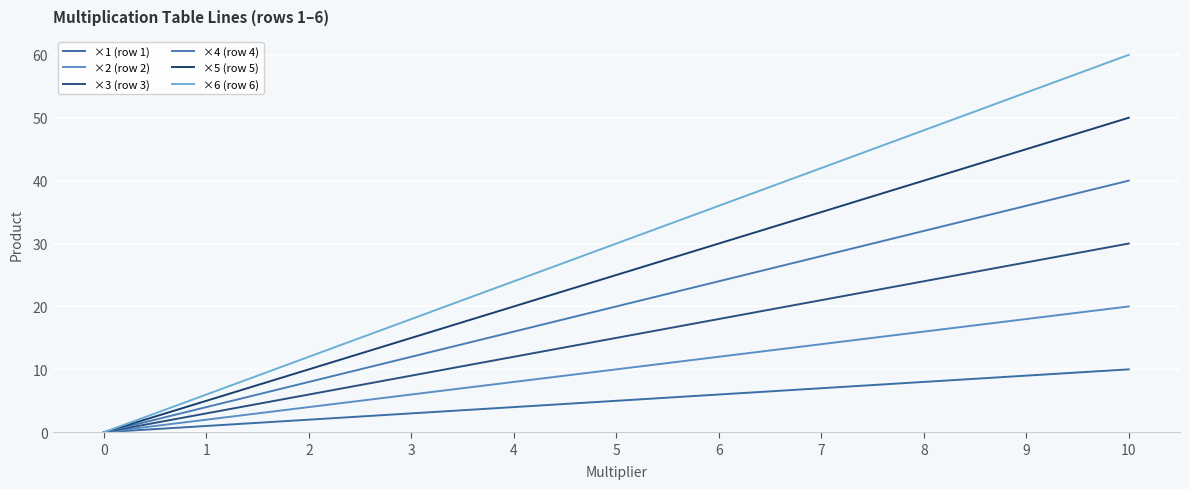

What is the average value of the ×1 (row 1) series?

5